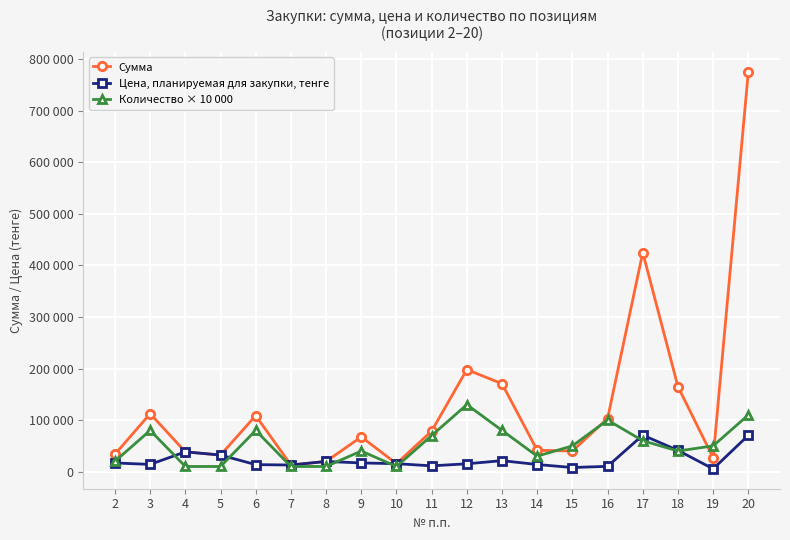

Is this an area chart (filled region under the line)?

No